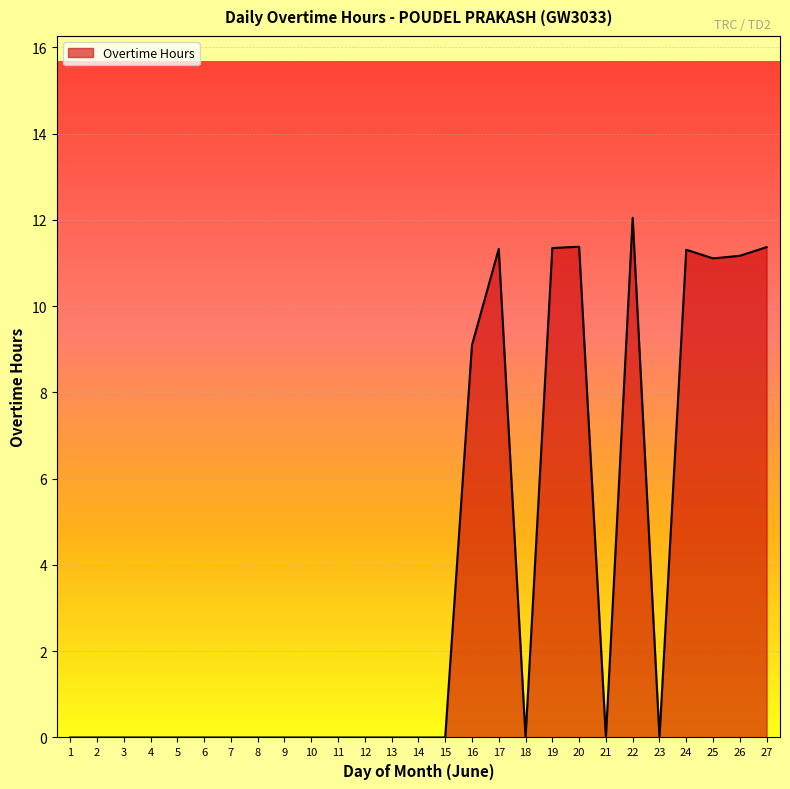

Count the number of data series in this chart.

1